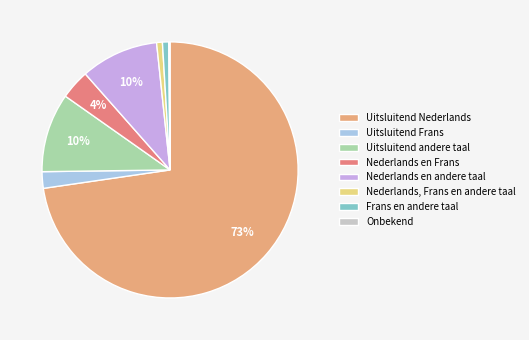

To the nearest percent, what percentage of the pie is Frans en andere taal?

1%